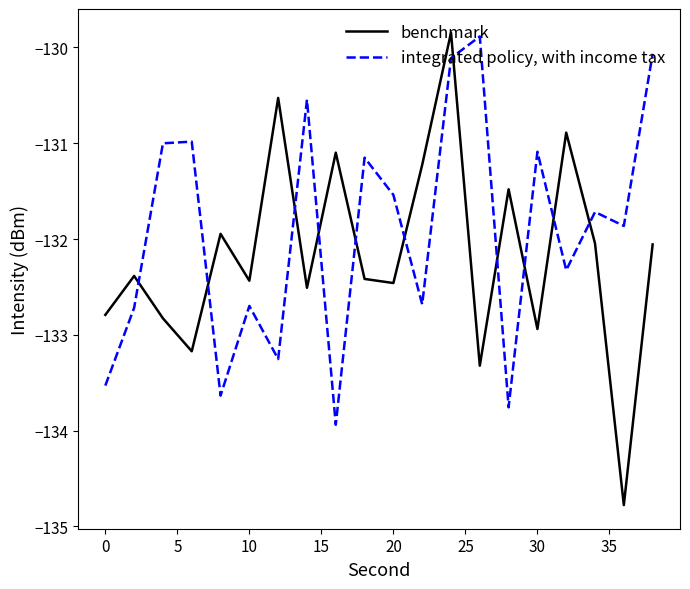

What is the difference between the second highest and second lowest values in the integrated policy, with income tax series?

3.7